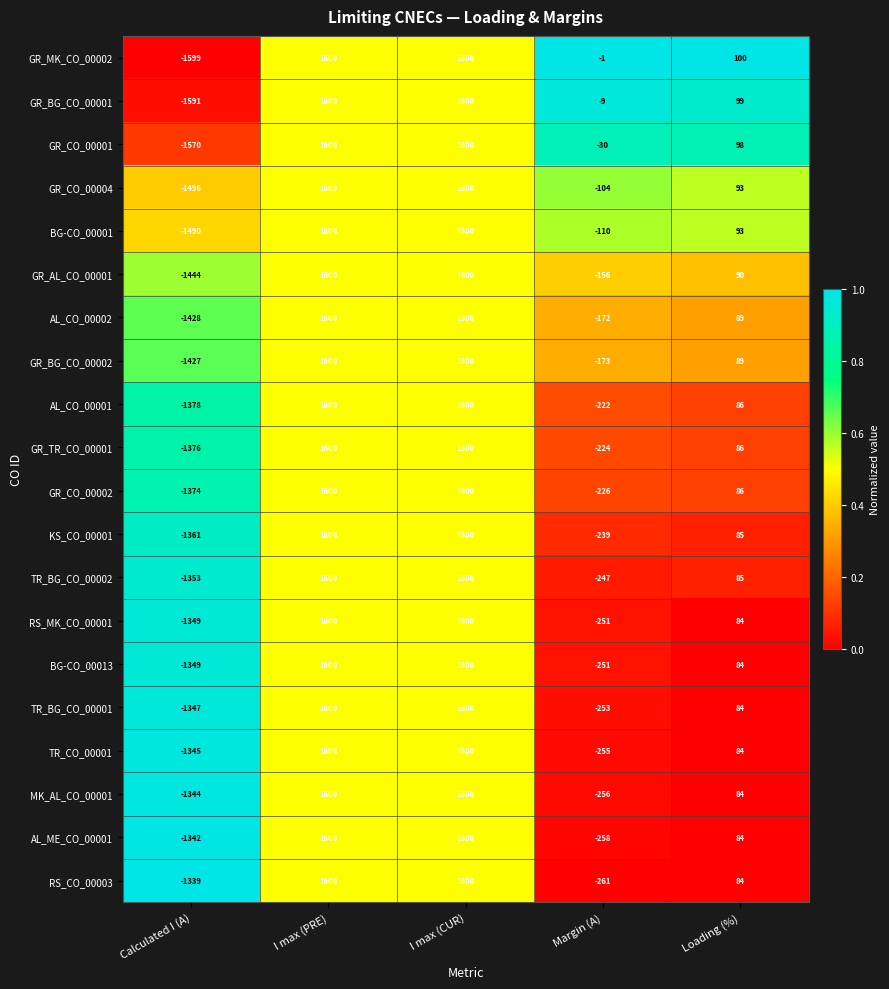

What is the average value of the GR_AL_CO_00001 series?

338